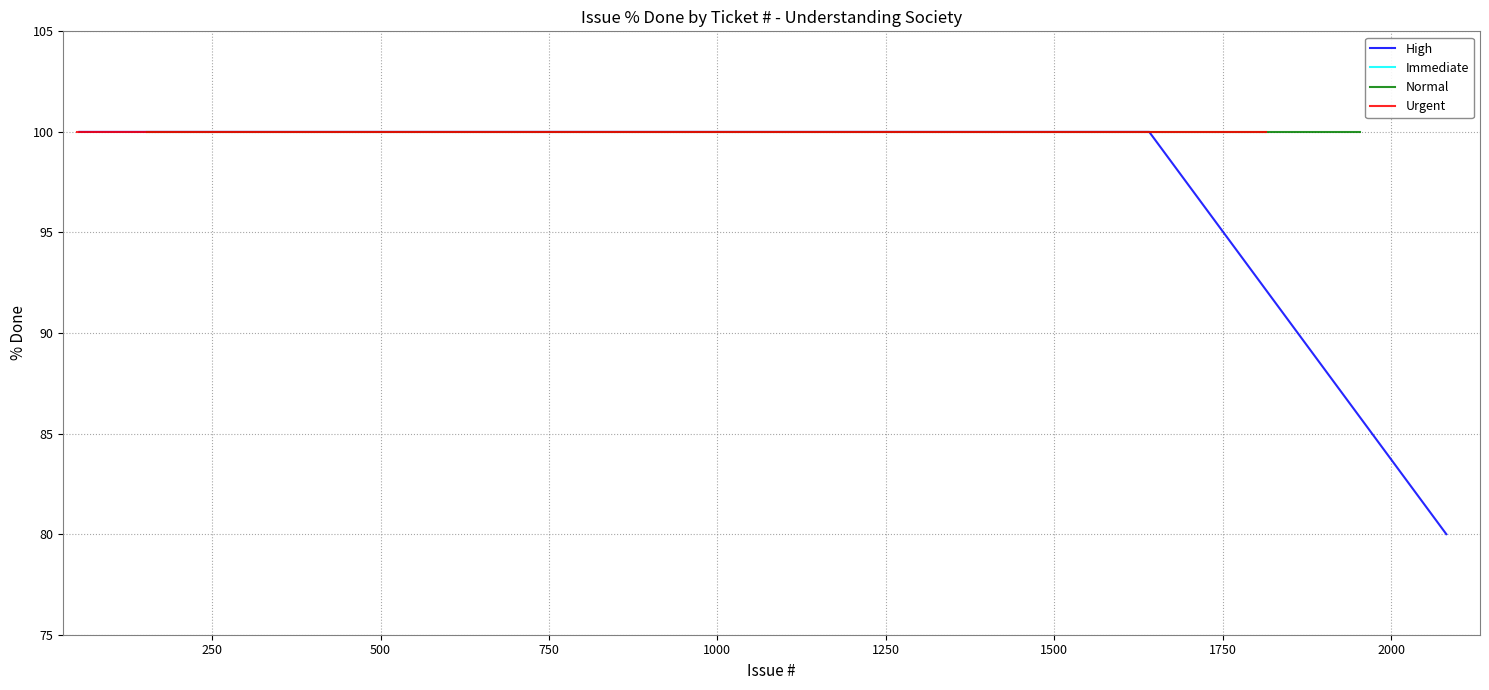

At which category is the sum across all series the highest?

49